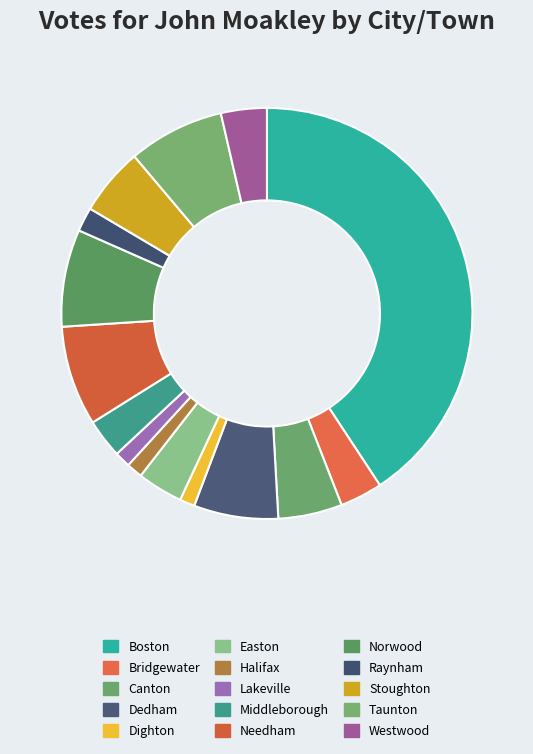

To the nearest percent, what portion does Stoughton represent?

5%